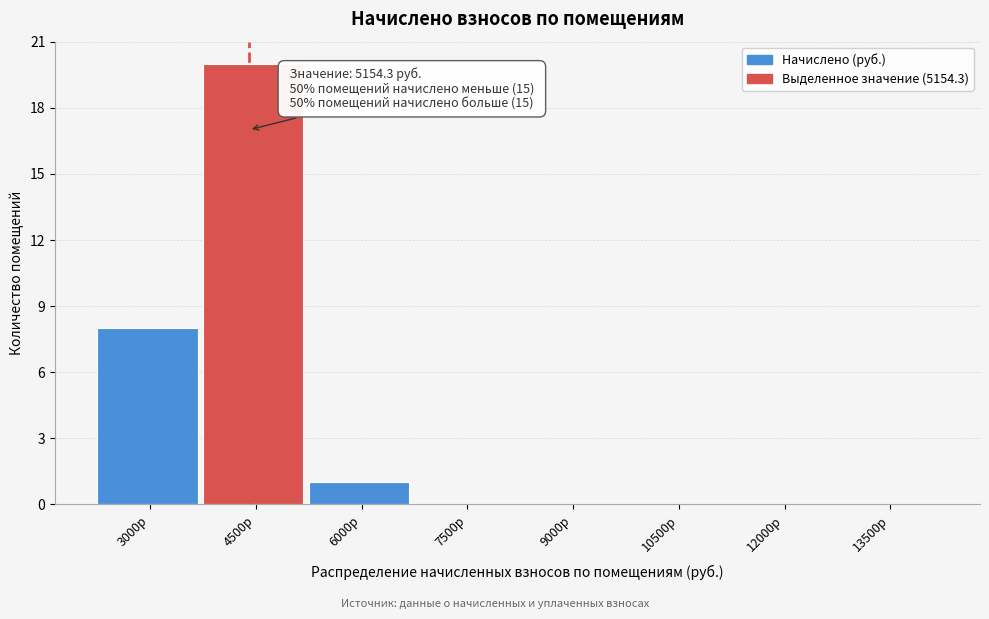

Reading left to right, transcribe all the data shown in this chart.

3000р=8	4500р=20	6000р=1	7500р=0	9000р=0	10500р=0	12000р=0	13500р=0